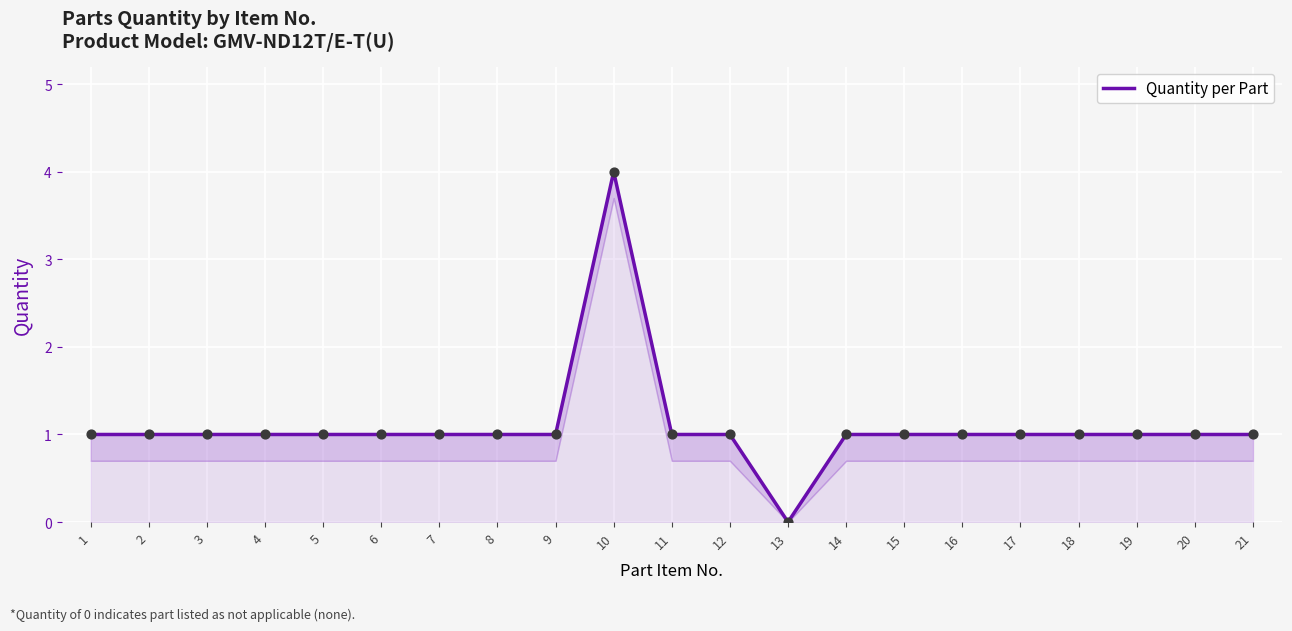

Between 3 and 6, which is larger?

3